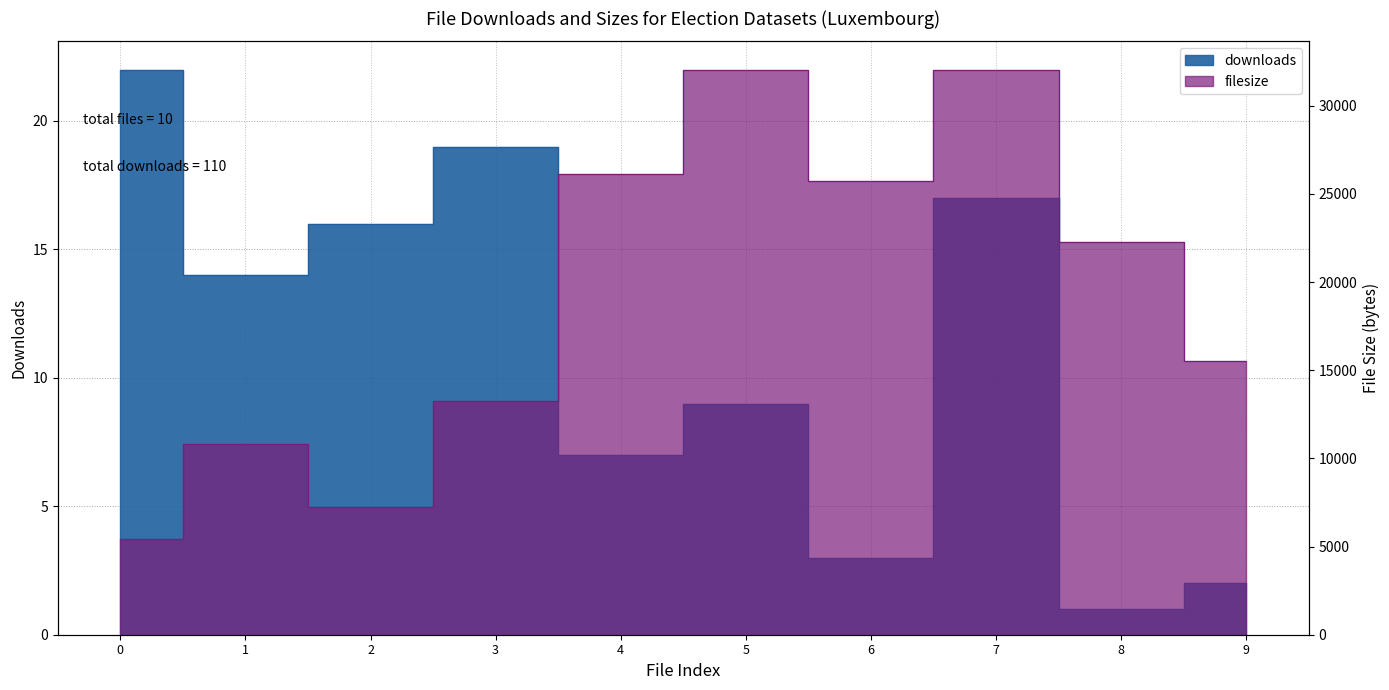

What are all the series names shown in the legend?

downloads, filesize